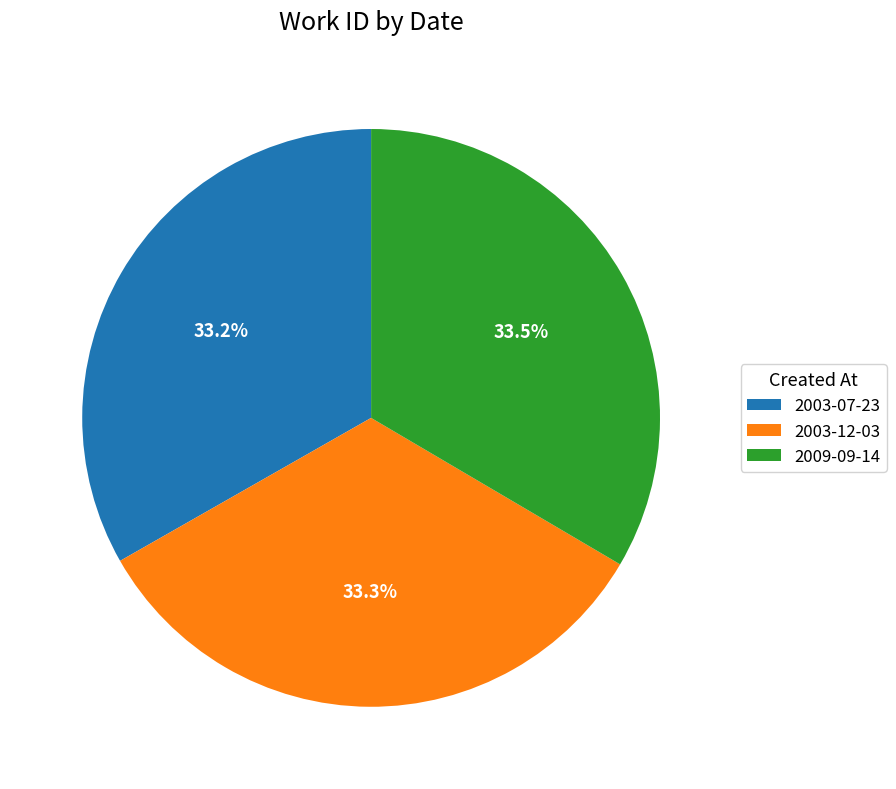

What percentage do 2009-09-14 and 2003-12-03 together represent?

66.8%